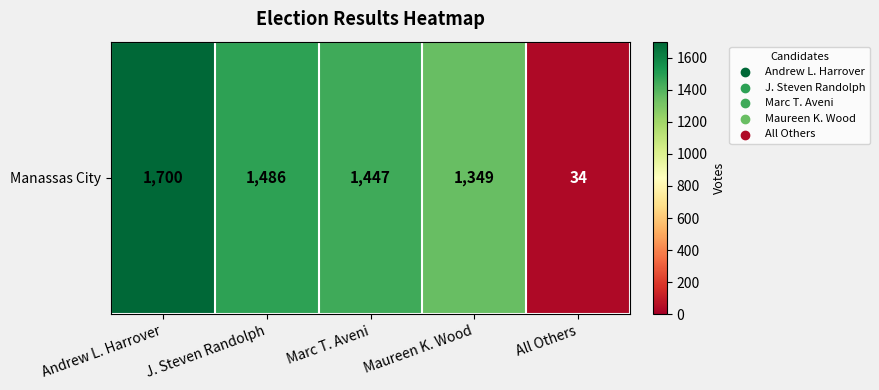

Rank the categories by value from highest to lowest.

Andrew L. Harrover, J. Steven Randolph, Marc T. Aveni, Maureen K. Wood, All Others